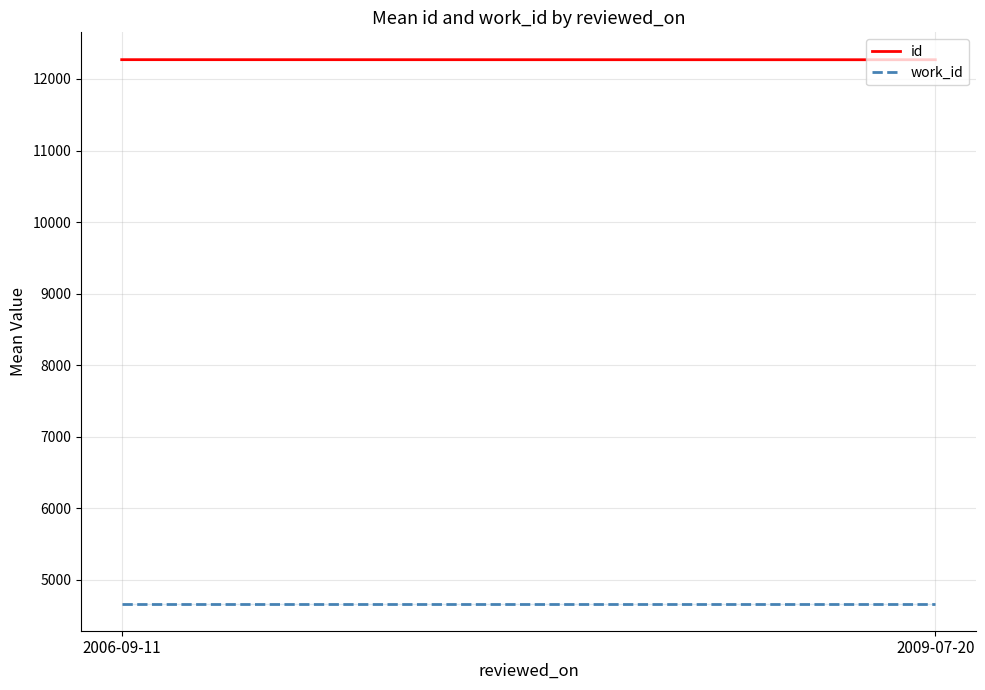

Between 2006-09-11 and 2009-07-20, which is larger?

2006-09-11